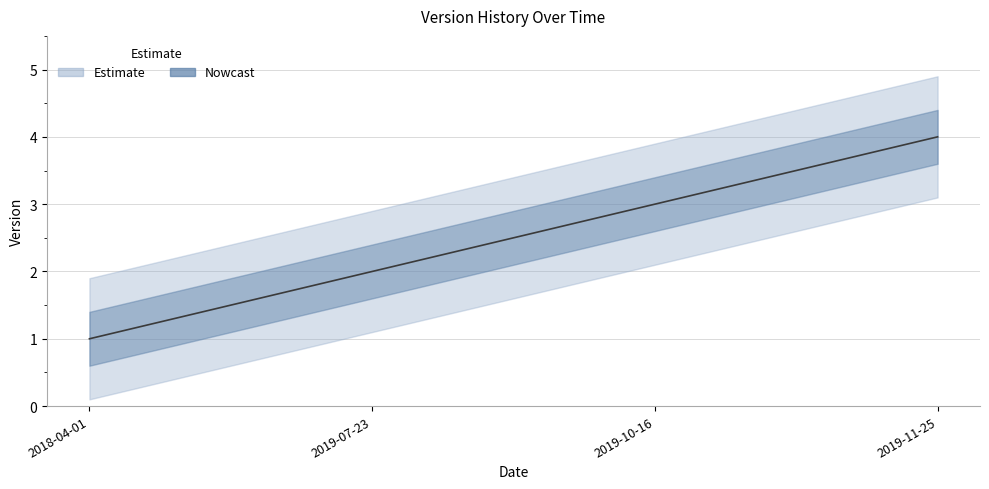

What is the label of the 3rd point from the left?

2019-10-16